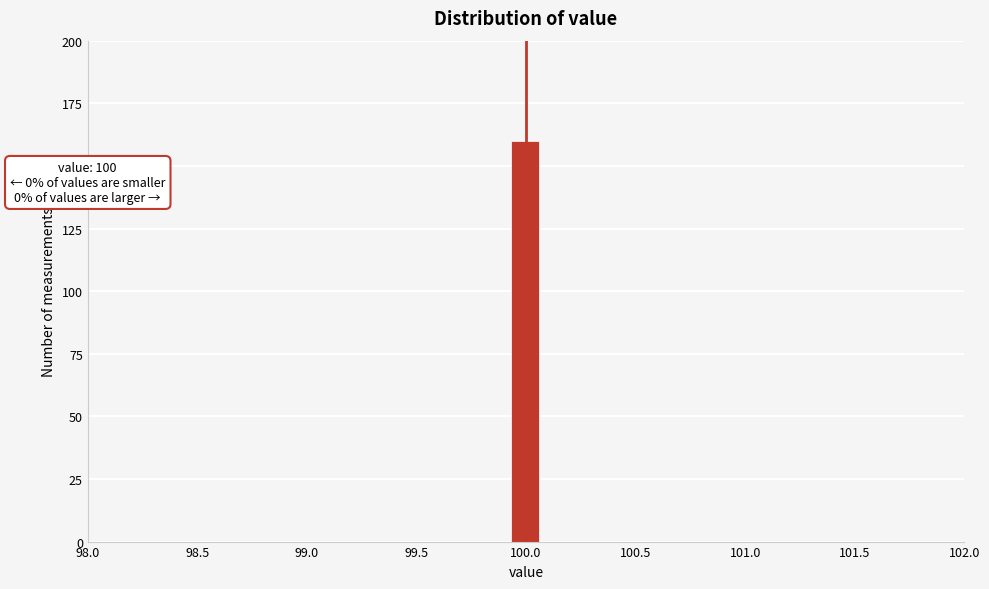

Read against the x-axis, roughly where is the centre of the tallest bar?

100.00